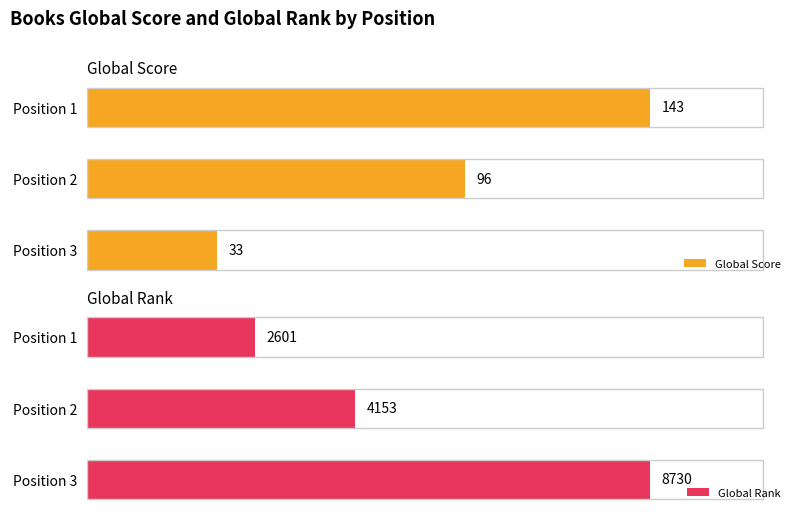

What is the sum of all Global Score values?

272